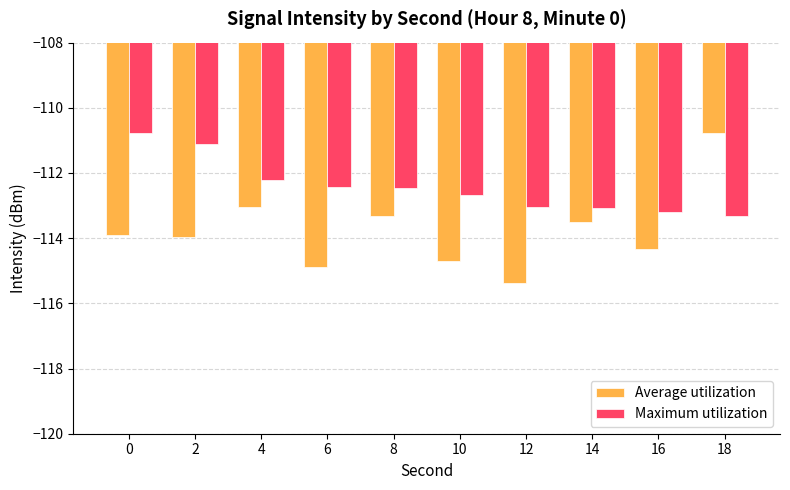

What is the maximum value for Maximum utilization?

-110.8